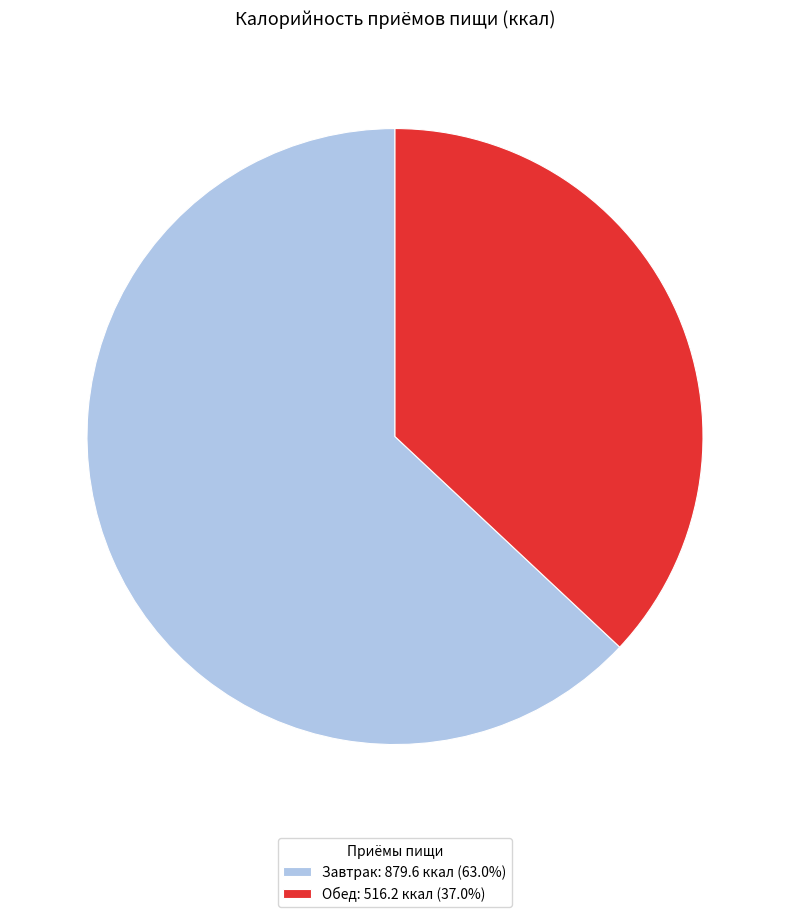

Combined, do Завтрак and Обед account for over 50%?

Yes